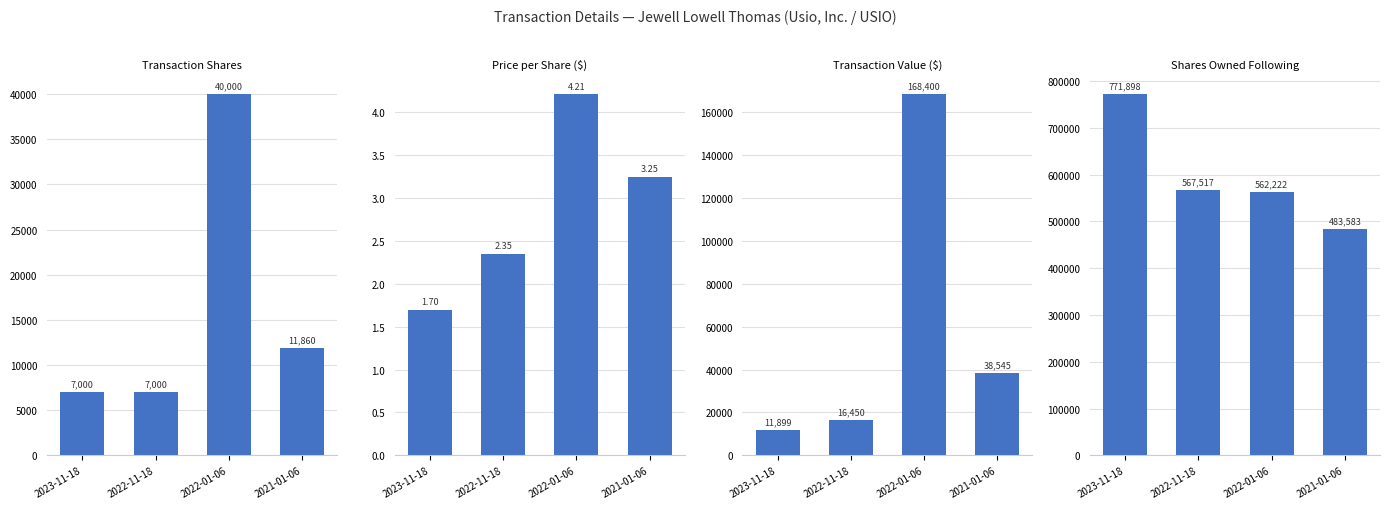

What is the sum of all transactionPricePerShare values?

11.5